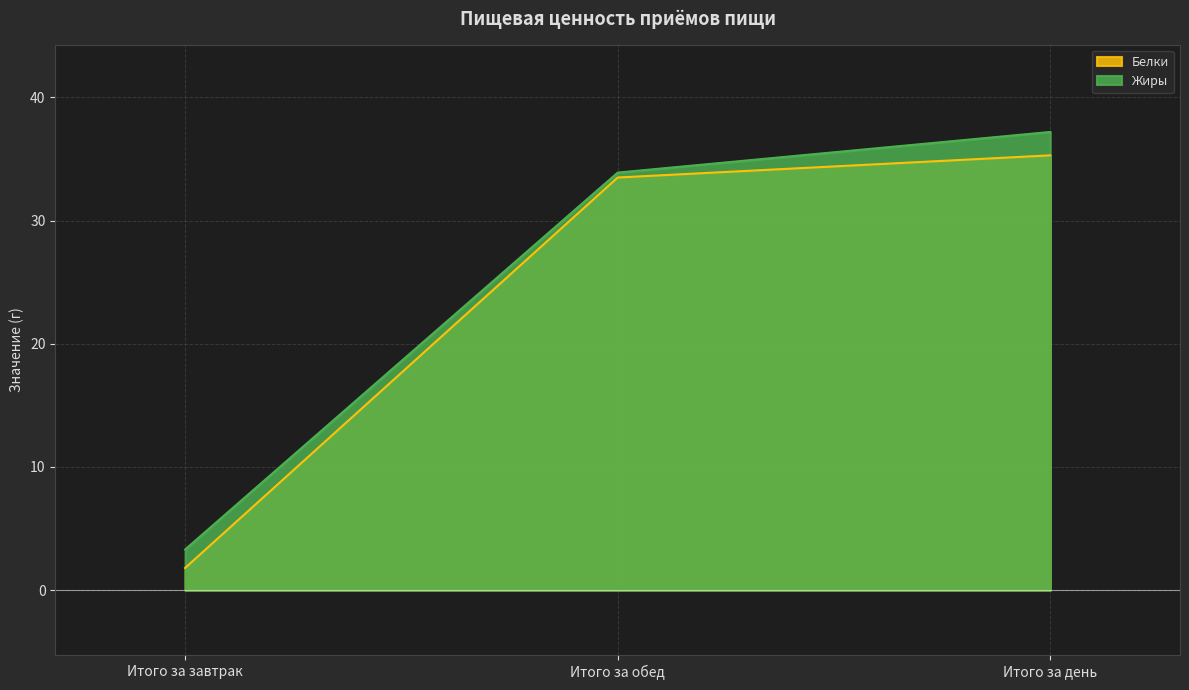

How many categories are shown in the chart?

3